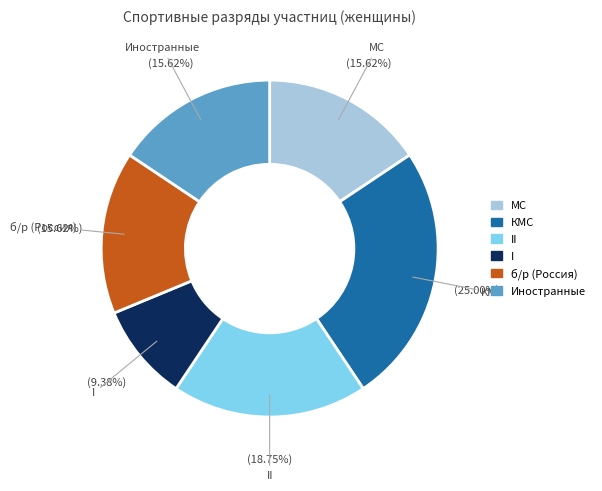

Is there any slice that represents more than half of the pie?

No